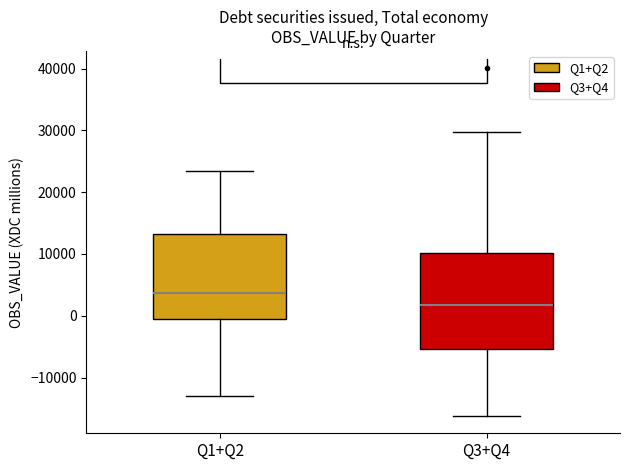

Comparing the boxes themselves (not the whiskers), which one is the tallest?

Q3+Q4